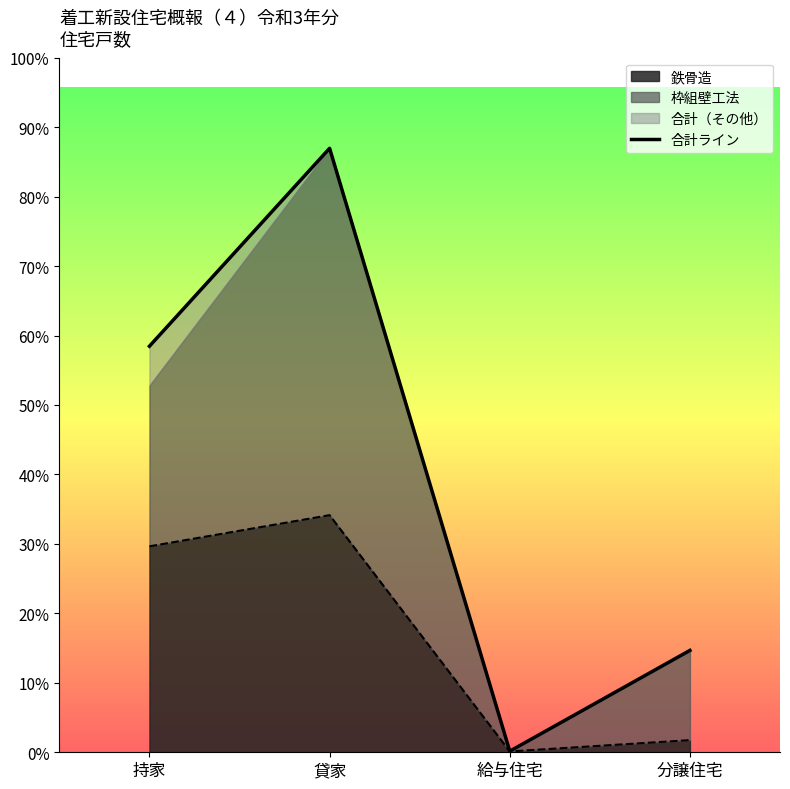

Between 給与住宅 and 持家, which is larger?

持家